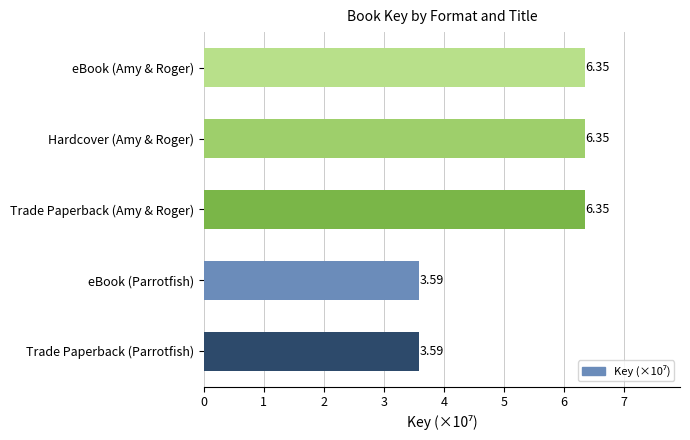

Does the chart contain any negative values?

No